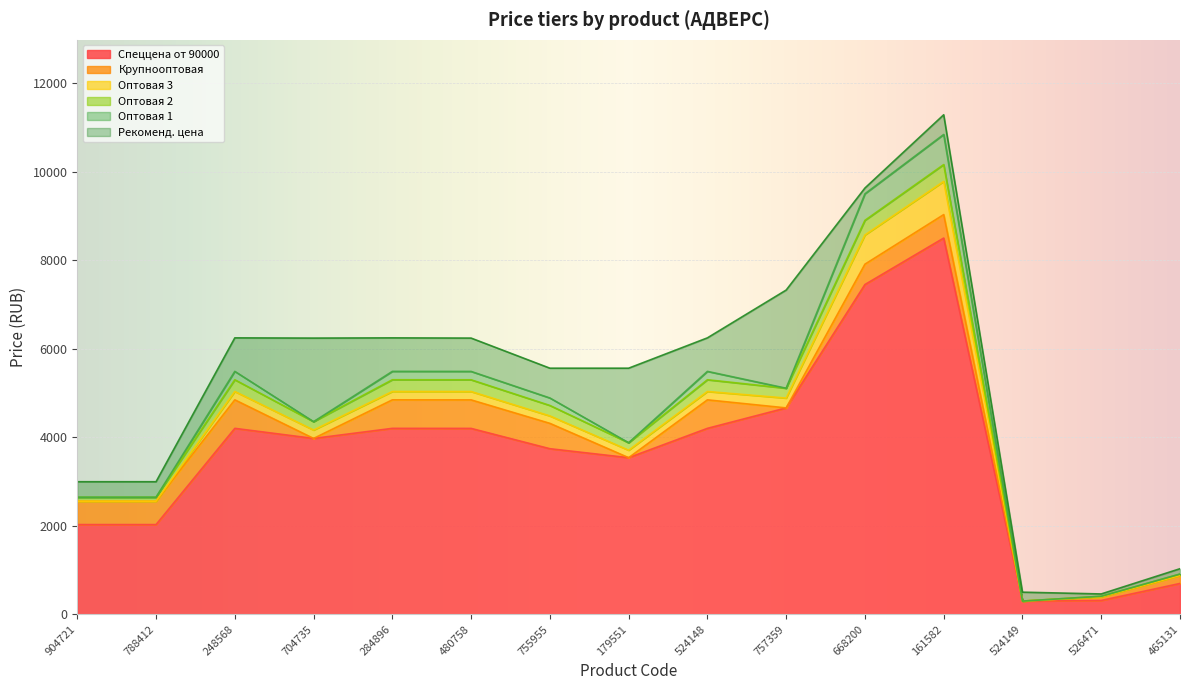

What is the label of the 11th point from the right?

284896